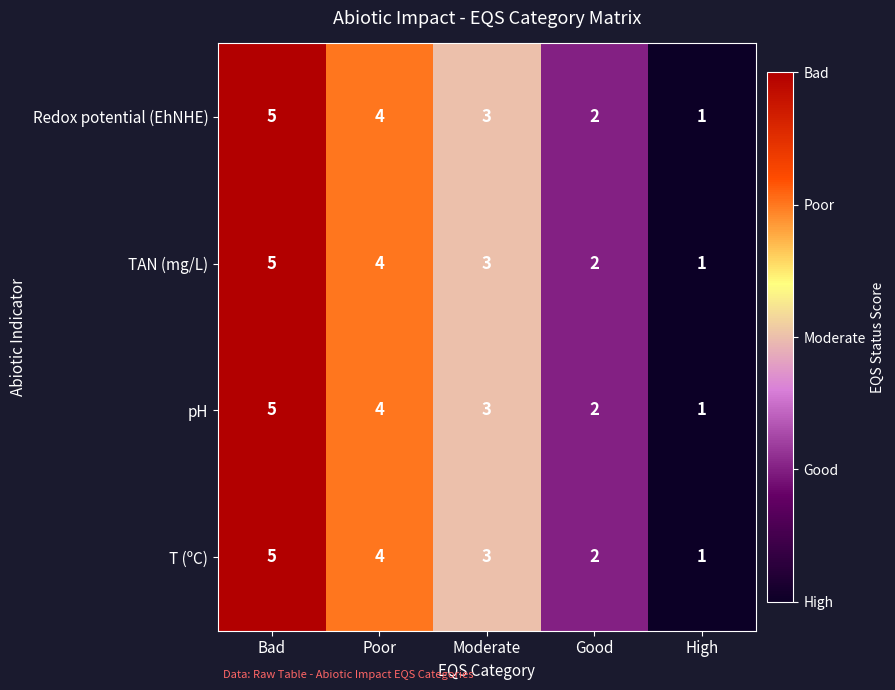

At which label does pH first exceed 3?

Bad